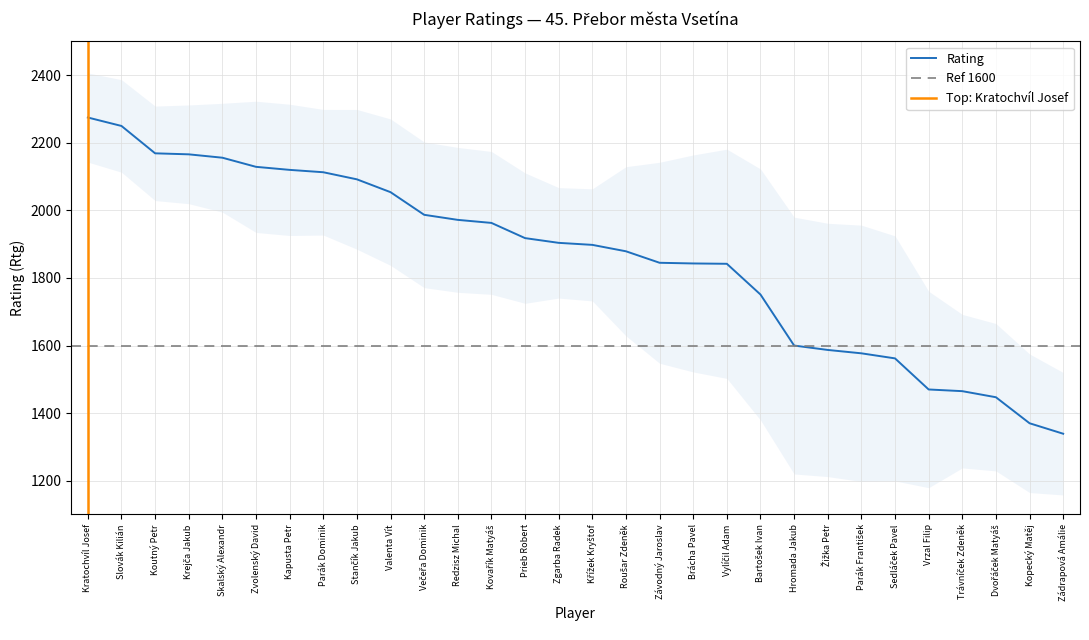

What is the maximum value shown in the chart?

2275